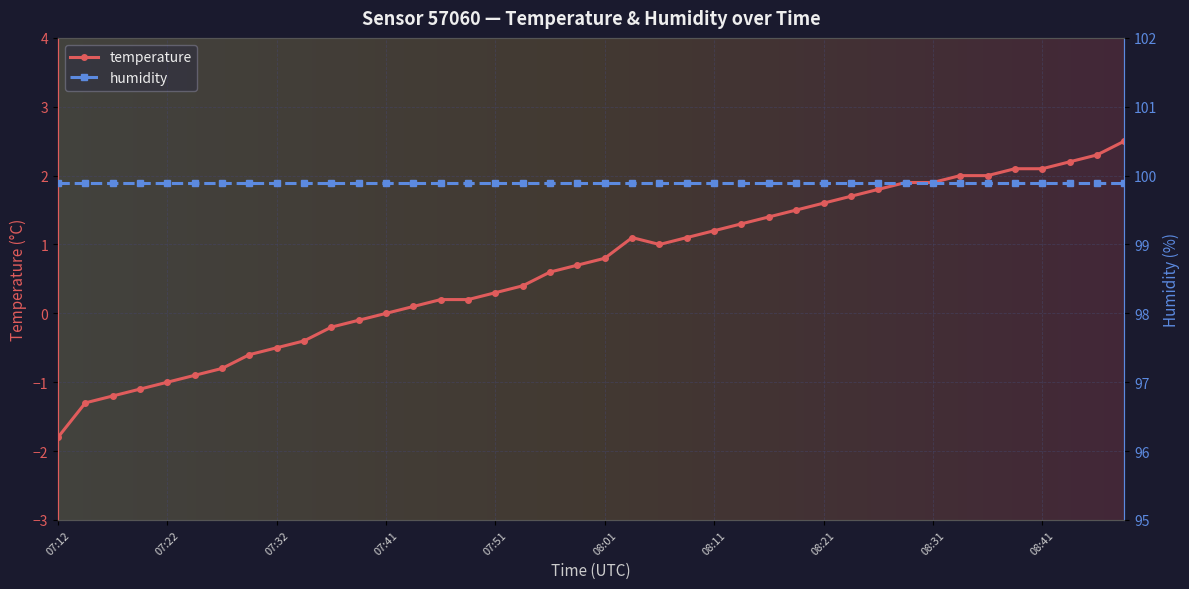

Which category has the lowest value across all series?

07:12